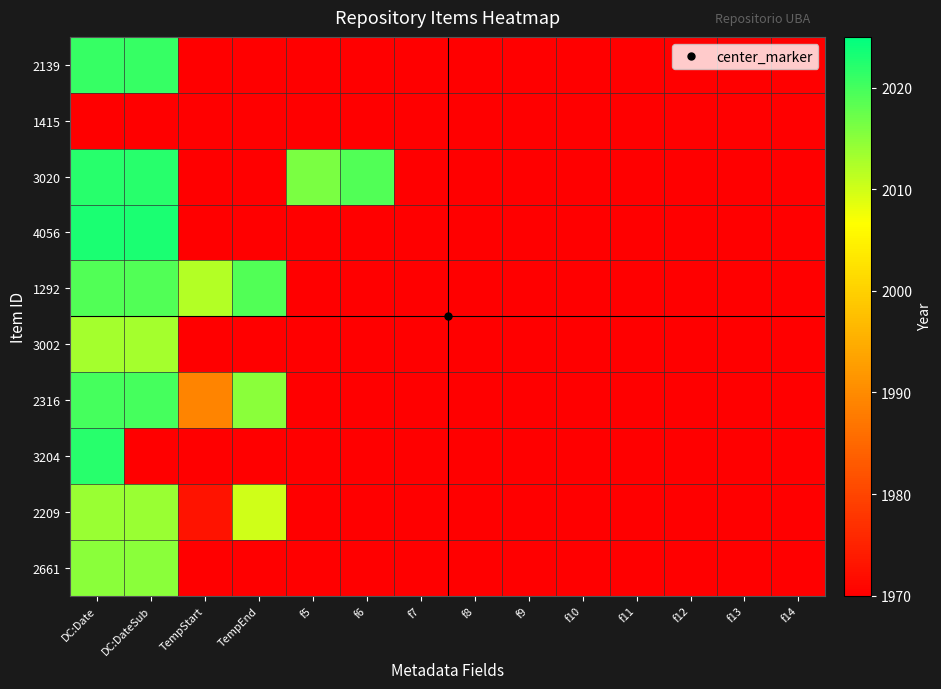

Reading left to right, list all the values displayed in this chart.

2139: DC:Date=2021	DC:DateSub=2021	TempStart=0	TempEnd=0	f5=0	f6=0	f7=0	f8=0	f9=0	f10=0	f11=0	f12=0	f13=0	f14=0
1415: DC:Date=0	DC:DateSub=0	TempStart=0	TempEnd=0	f5=0	f6=0	f7=0	f8=0	f9=0	f10=0	f11=0	f12=0	f13=0	f14=0
3020: DC:Date=2022	DC:DateSub=2022	TempStart=0	TempEnd=0	f5=2016	f6=2019	f7=0	f8=0	f9=0	f10=0	f11=0	f12=0	f13=0	f14=0
4056: DC:Date=2023	DC:DateSub=2023	TempStart=0	TempEnd=0	f5=0	f6=0	f7=0	f8=0	f9=0	f10=0	f11=0	f12=0	f13=0	f14=0
1292: DC:Date=2019	DC:DateSub=2019	TempStart=2012	TempEnd=2019	f5=0	f6=0	f7=0	f8=0	f9=0	f10=0	f11=0	f12=0	f13=0	f14=0
3002: DC:Date=2013	DC:DateSub=2013	TempStart=0	TempEnd=0	f5=0	f6=0	f7=0	f8=0	f9=0	f10=0	f11=0	f12=0	f13=0	f14=0
2316: DC:Date=2020	DC:DateSub=2020	TempStart=1989	TempEnd=2015	f5=0	f6=0	f7=0	f8=0	f9=0	f10=0	f11=0	f12=0	f13=0	f14=0
3204: DC:Date=2022	DC:DateSub=0	TempStart=0	TempEnd=0	f5=0	f6=0	f7=0	f8=0	f9=0	f10=0	f11=0	f12=0	f13=0	f14=0
2209: DC:Date=2014	DC:DateSub=2014	TempStart=1973	TempEnd=2010	f5=0	f6=0	f7=0	f8=0	f9=0	f10=0	f11=0	f12=0	f13=0	f14=0
2661: DC:Date=2015	DC:DateSub=2015	TempStart=0	TempEnd=0	f5=0	f6=0	f7=0	f8=0	f9=0	f10=0	f11=0	f12=0	f13=0	f14=0